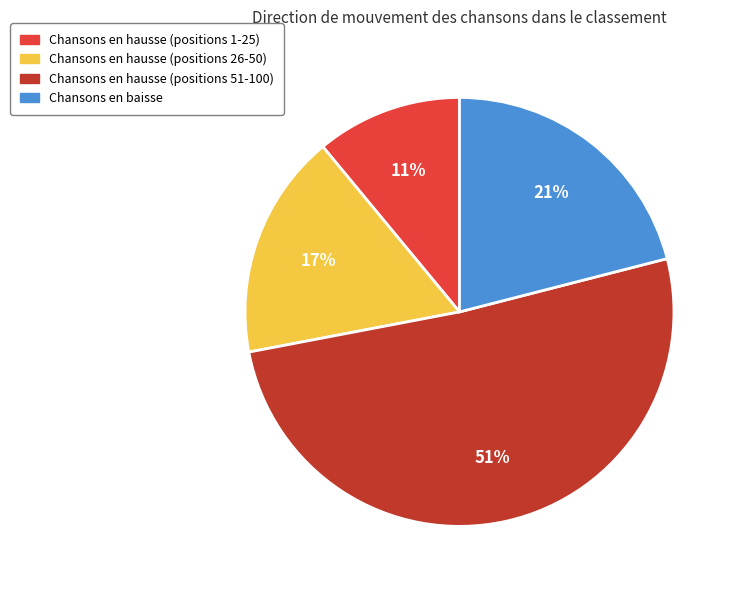

Count the number of slices in the pie.

4